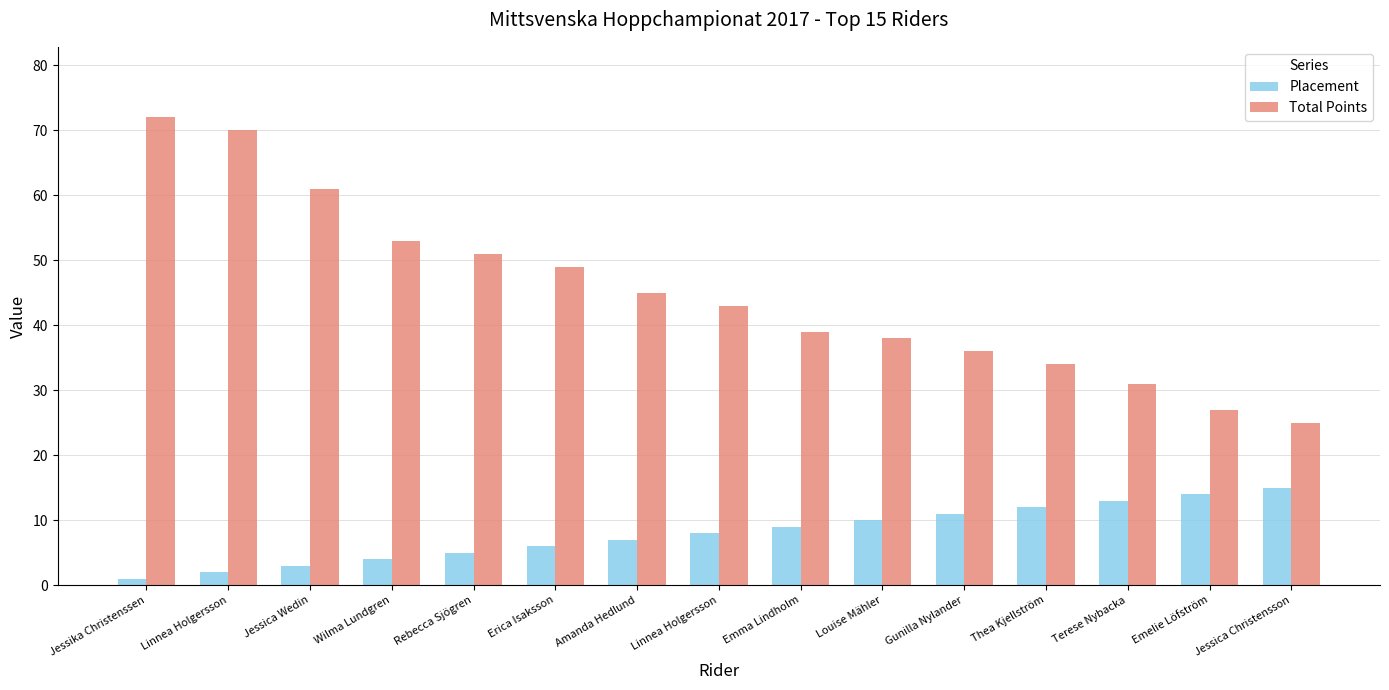

What are all the series names shown in the legend?

Placement, Total Points